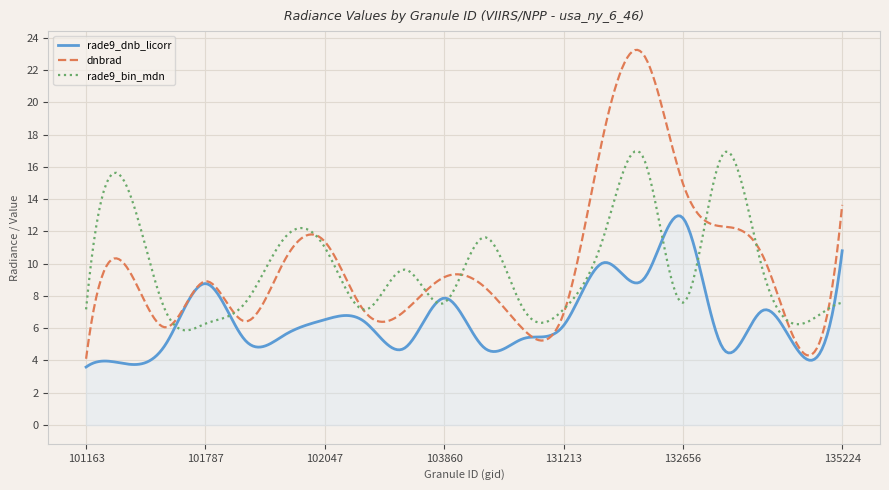

Which series has the widest spread of values?

dnbrad